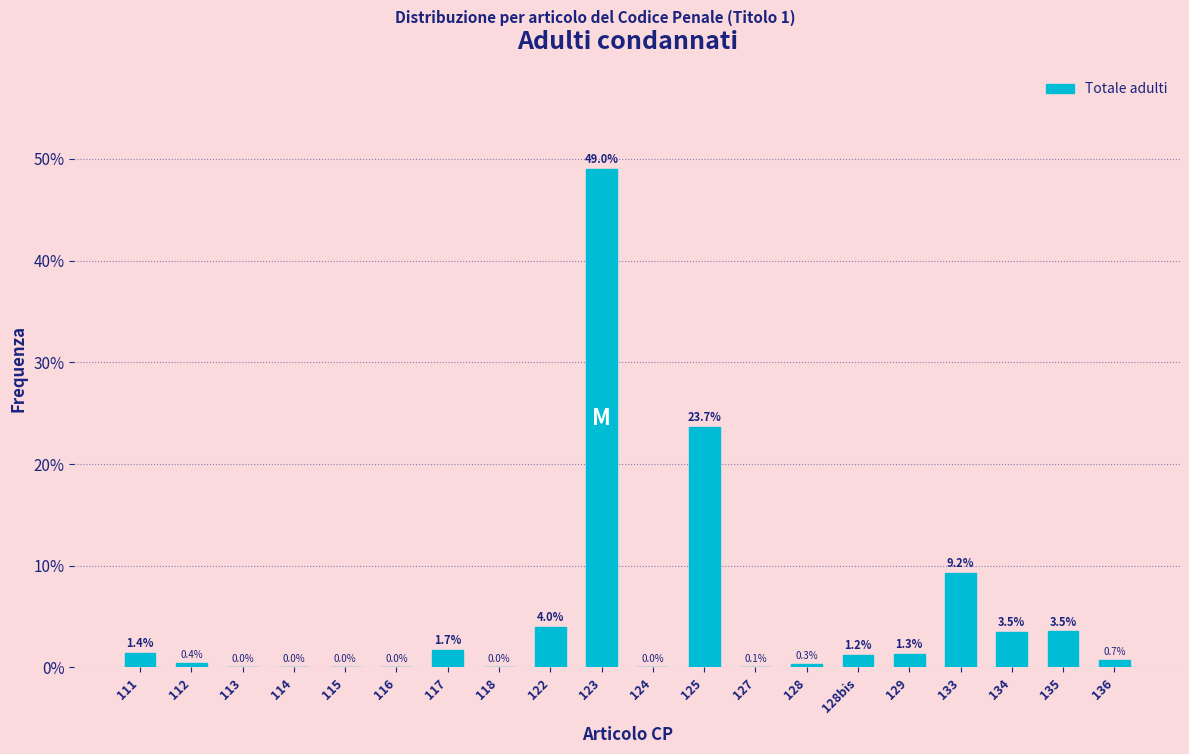

What value does the data have at 123?

49.0